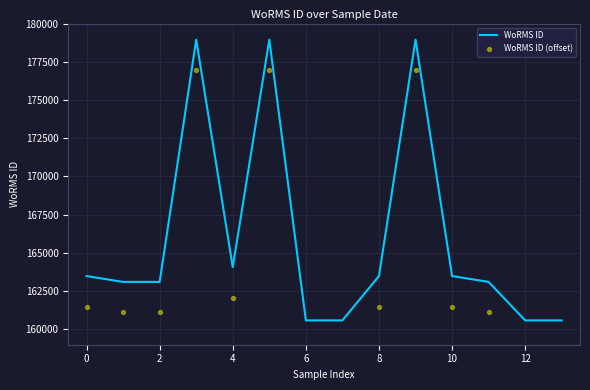

Is the value of WoRMS ID at 12 greater than the value of WoRMS ID (offset) at 2?

No